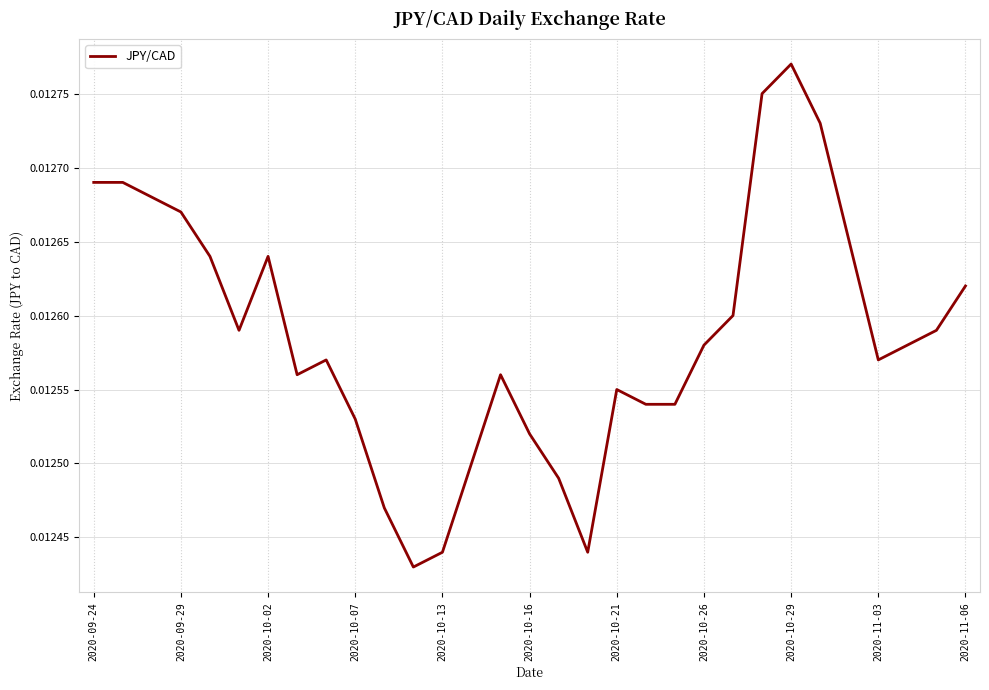

What is the label of the 1st point from the left?

2020-09-24